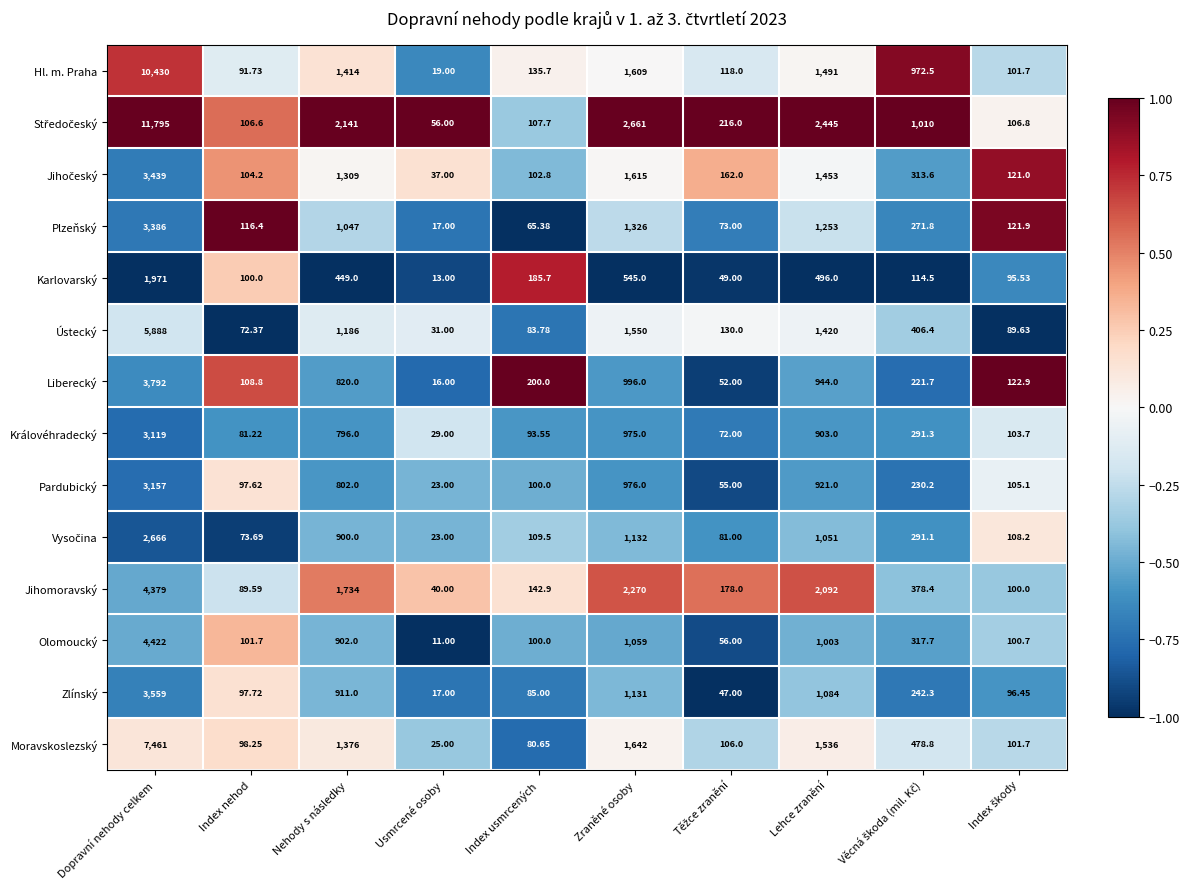

At which category is the sum across all series the highest?

Dopravní nehody celkem